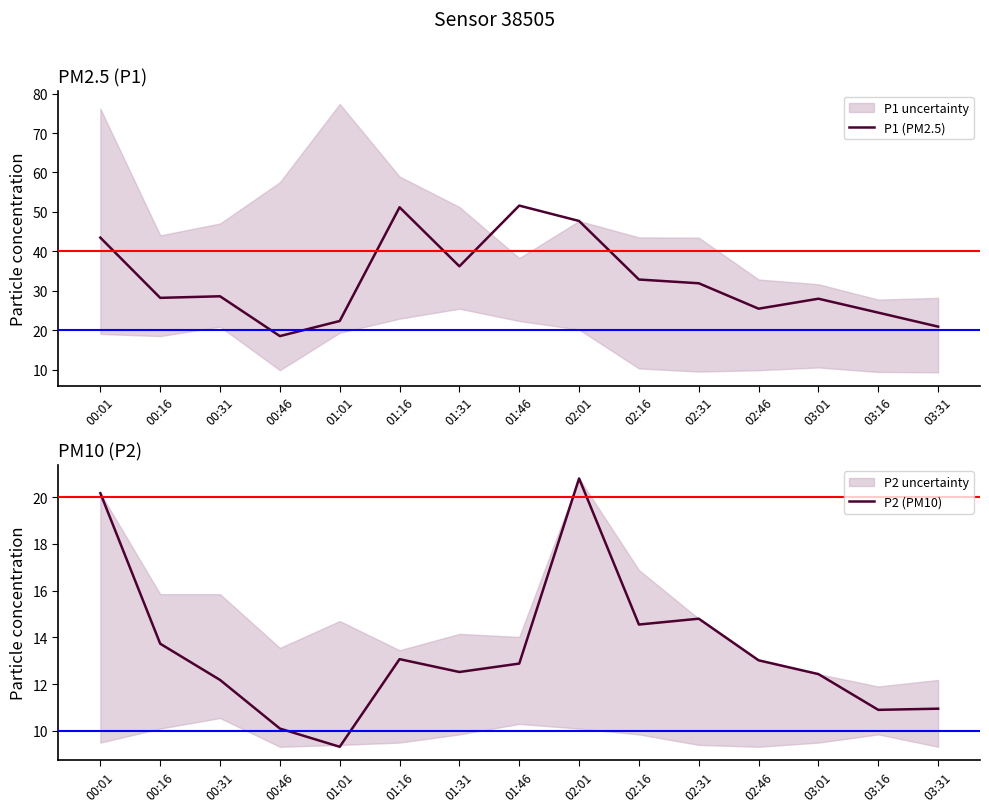

What is the label of the 3rd point from the right?

03:01